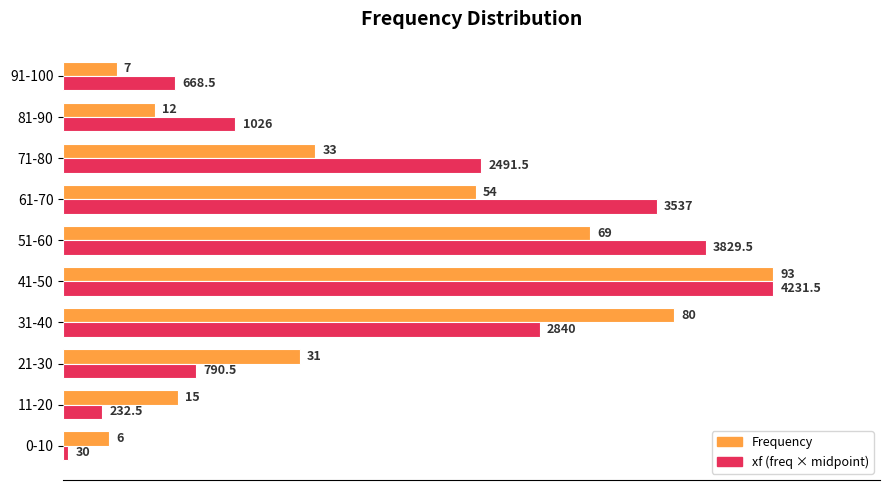

What are all the series names shown in the legend?

Frequency, xf (freq × midpoint)